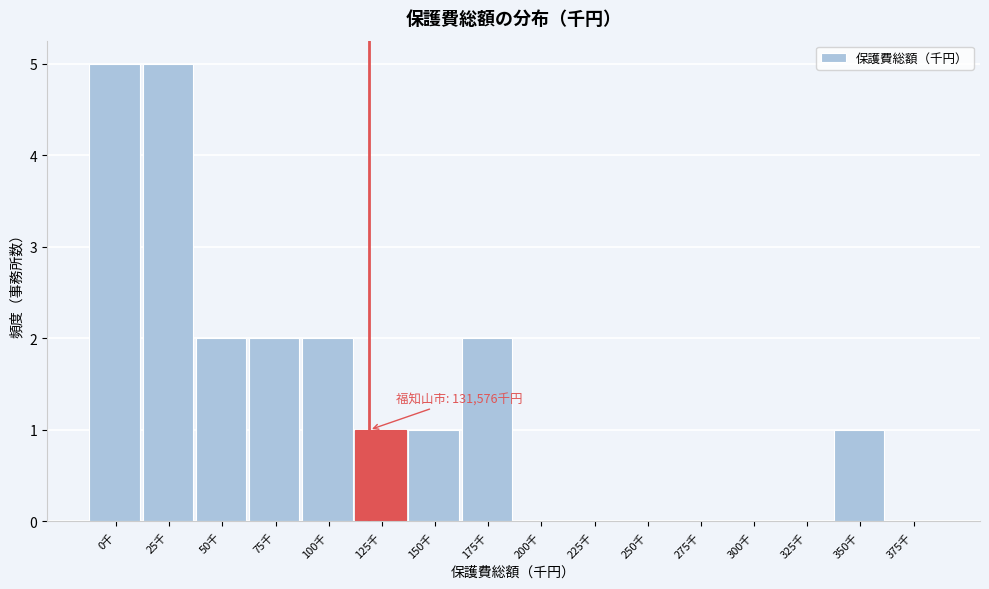

Reading left to right, list all the values displayed in this chart.

0千=5	25千=5	50千=2	75千=2	100千=2	125千=1	150千=1	175千=2	200千=0	225千=0	250千=0	275千=0	300千=0	325千=0	350千=1	375千=0